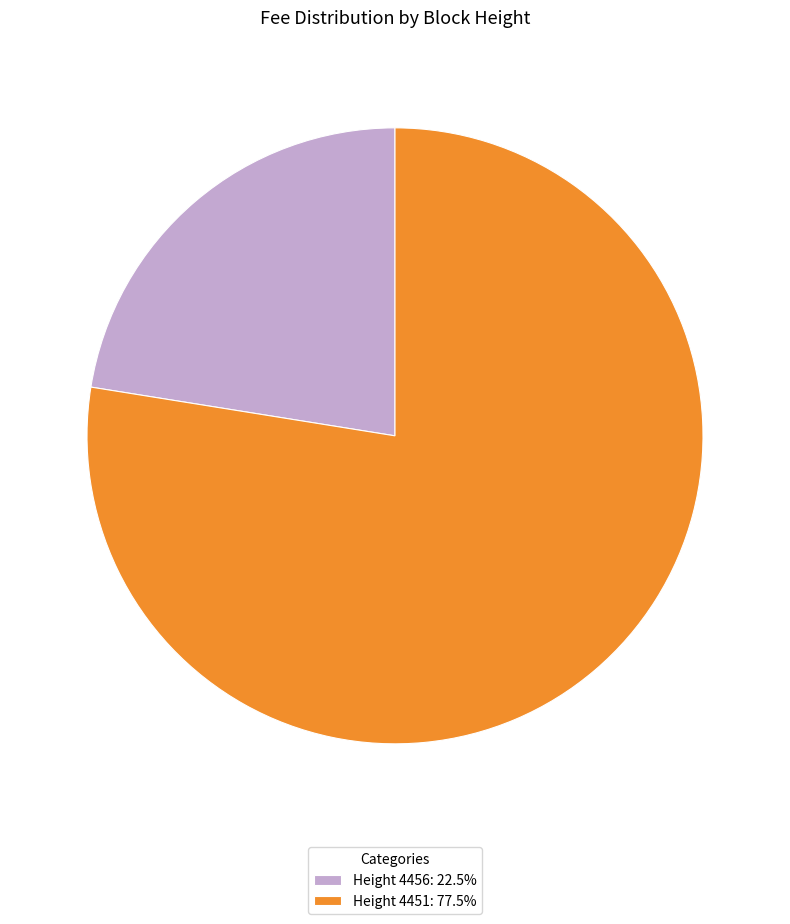

Is the sum of Height 4456: 22.5% and Height 4451: 77.5% greater than half?

Yes